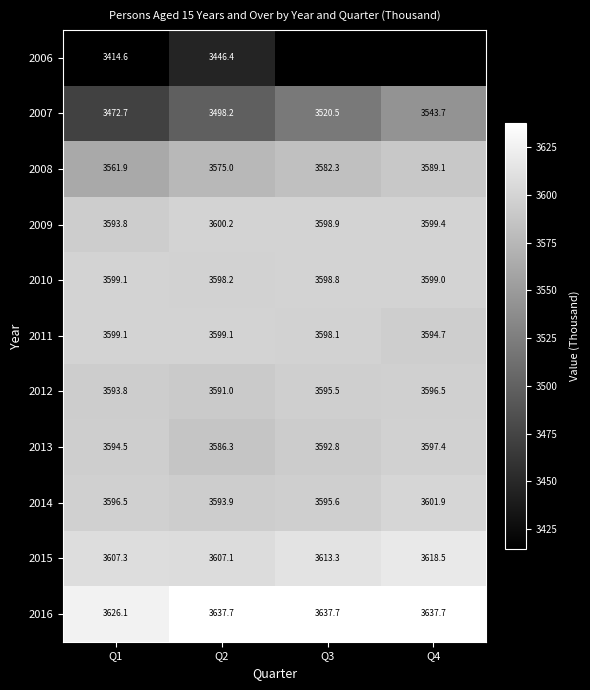

What is the difference between the maximum and minimum values in the 2015 series?

11.4